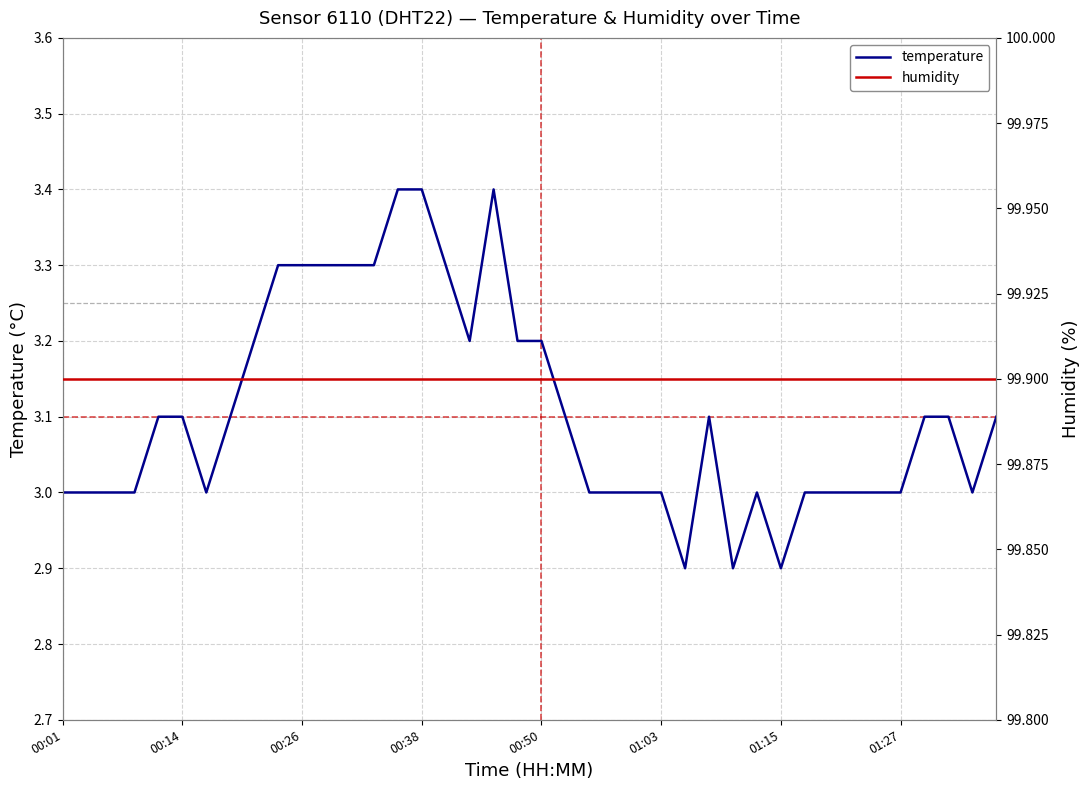

The value of temperature at 00:14 is 4.9. True or false?

False